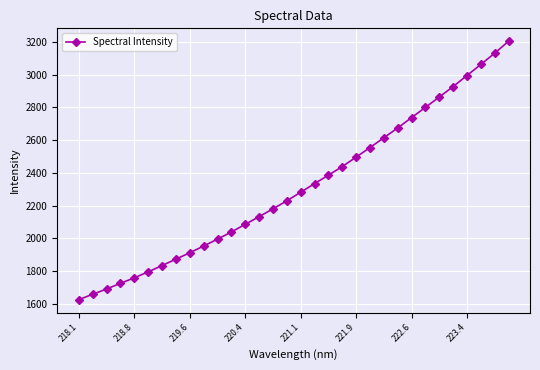

What is the sum of all values?

74000.0